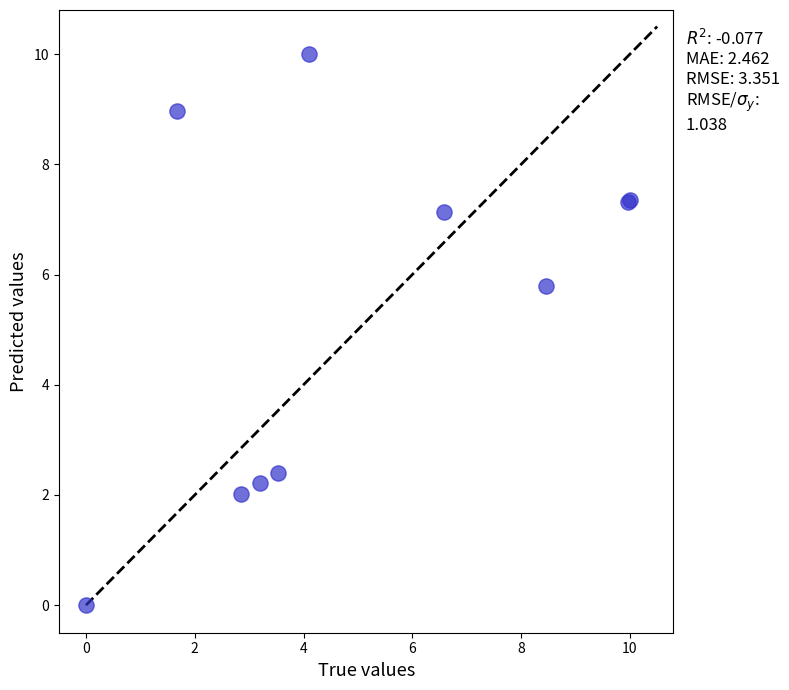

What Y value in the scatter plot is closest to 5?

5.8